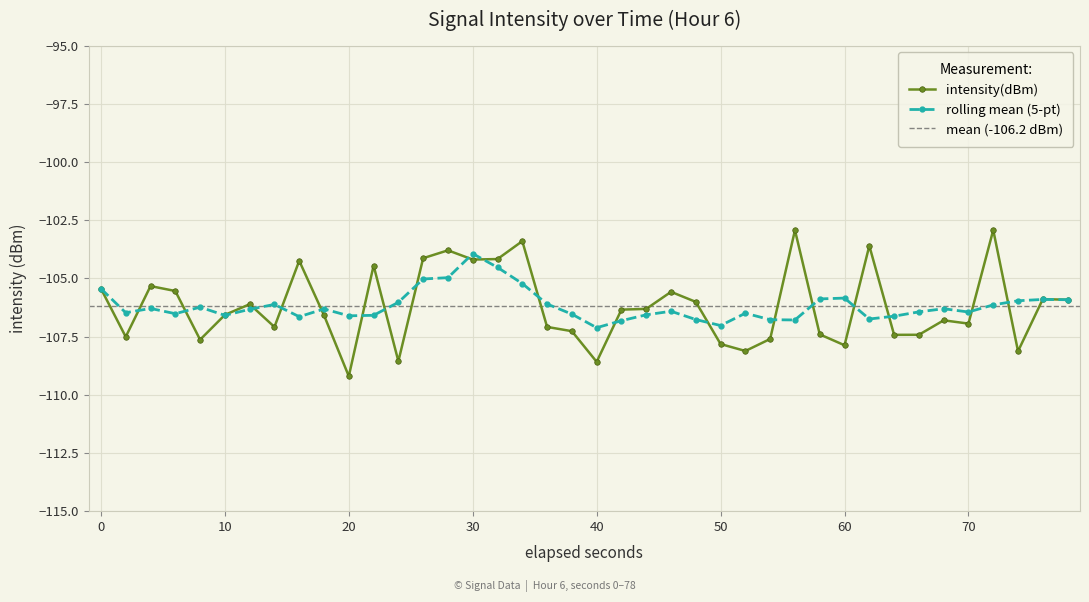

Reading right to left, list all the values displayed in this chart.

-105.9	-105.9	-108.1	-102.9	-106.9	-106.8	-107.4	-107.4	-103.6	-107.9	-107.4	-102.9	-107.6	-108.1	-107.8	-106.0	-105.6	-106.3	-106.3	-108.6	-107.3	-107.1	-103.4	-104.2	-104.2	-103.8	-104.1	-108.6	-104.4	-109.2	-106.6	-104.2	-107.1	-106.1	-106.6	-107.6	-105.5	-105.3	-107.5	-105.4